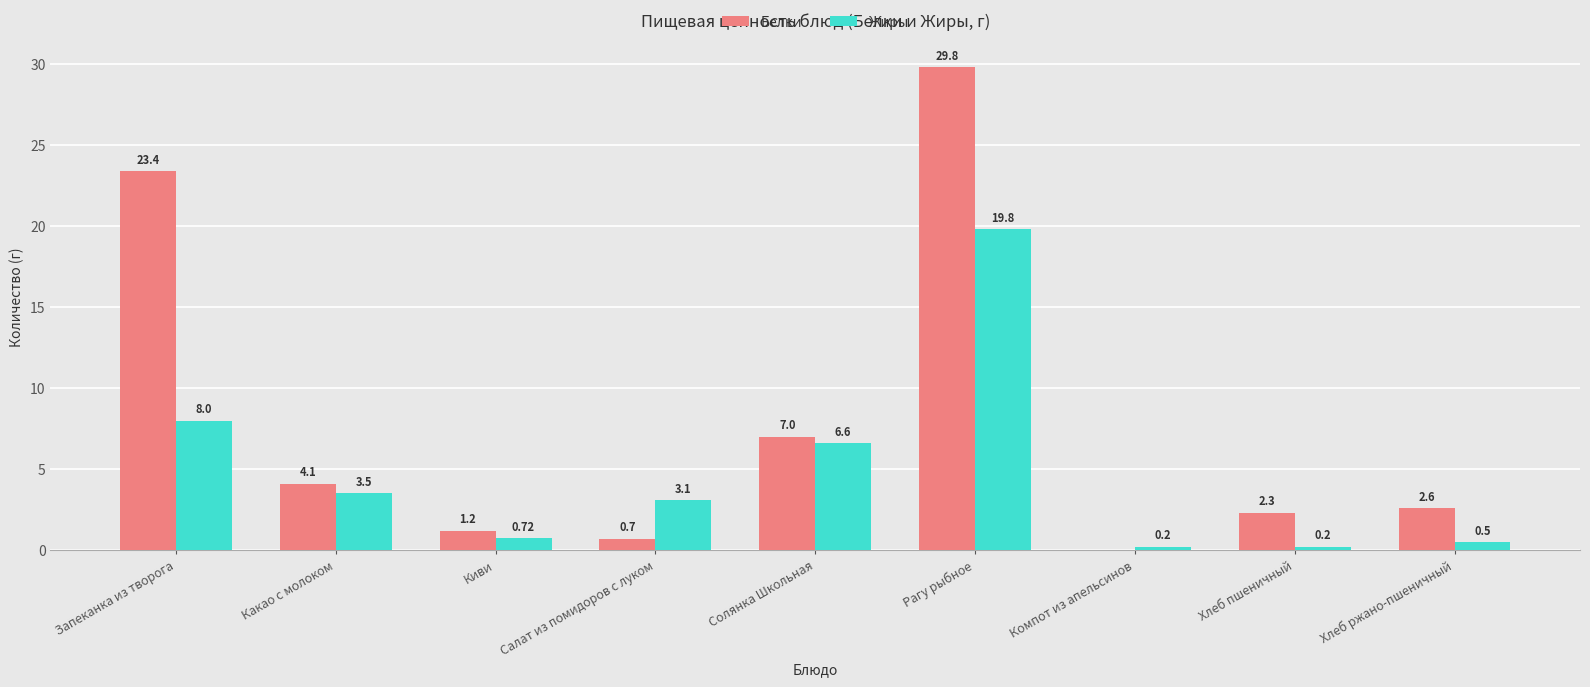

What are all the series names shown in the legend?

Белки, Жиры